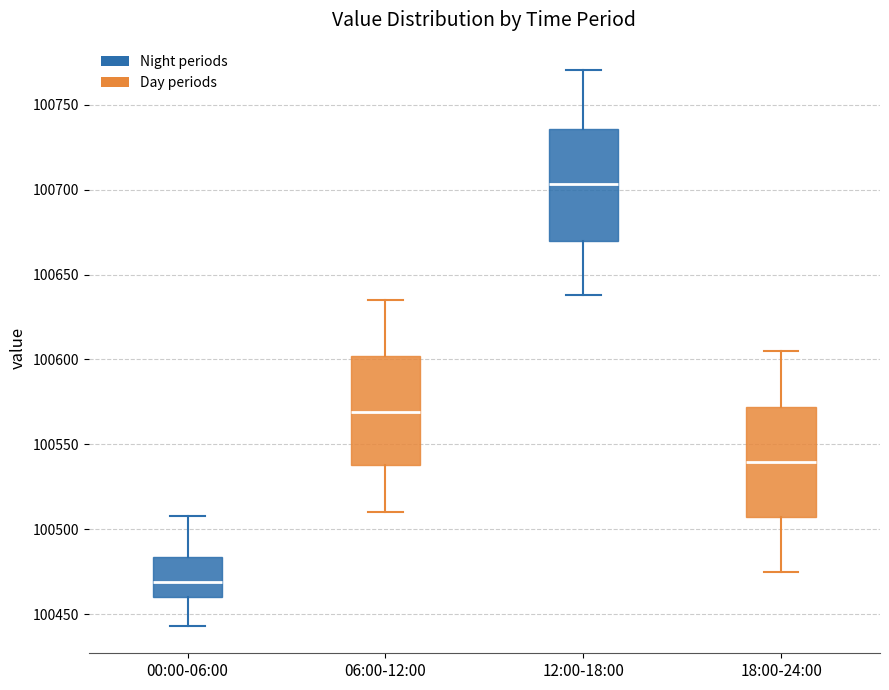

Where does the median line of the box for 06:00-12:00 sit on the y-axis? The values are not printed on the chart, so give them approximately, as read against the axis.

100570